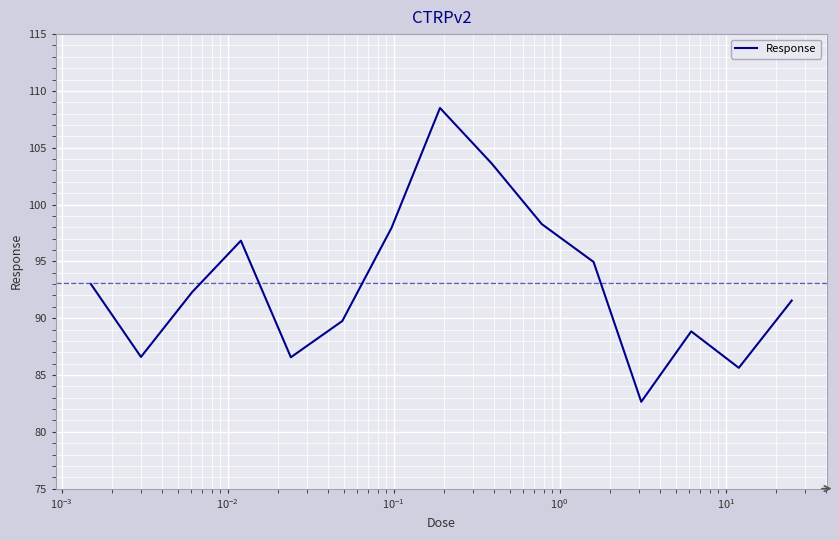

What is the greatest value displayed?

108.5